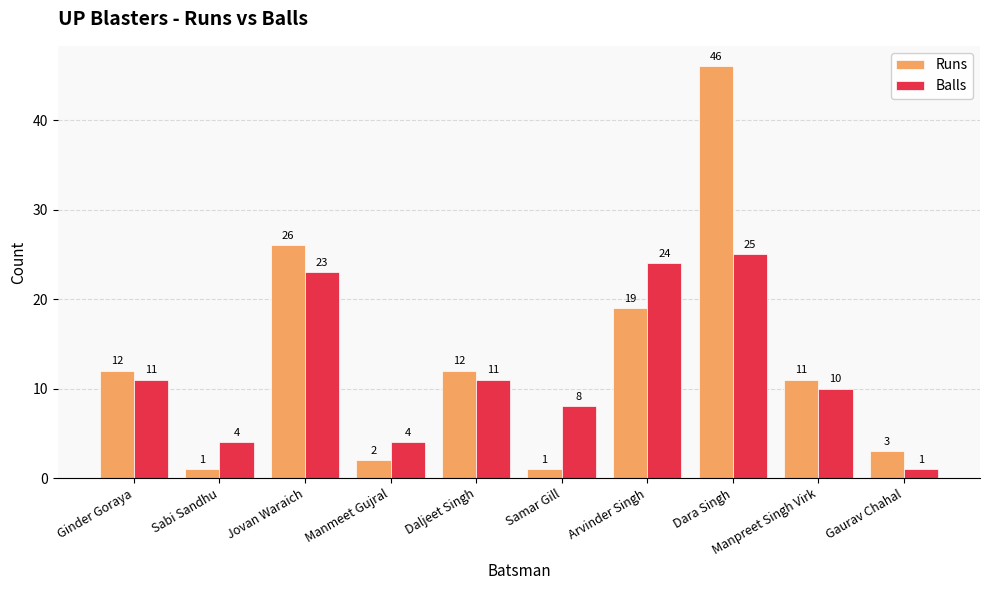

At which label does Runs reach its peak?

Dara Singh